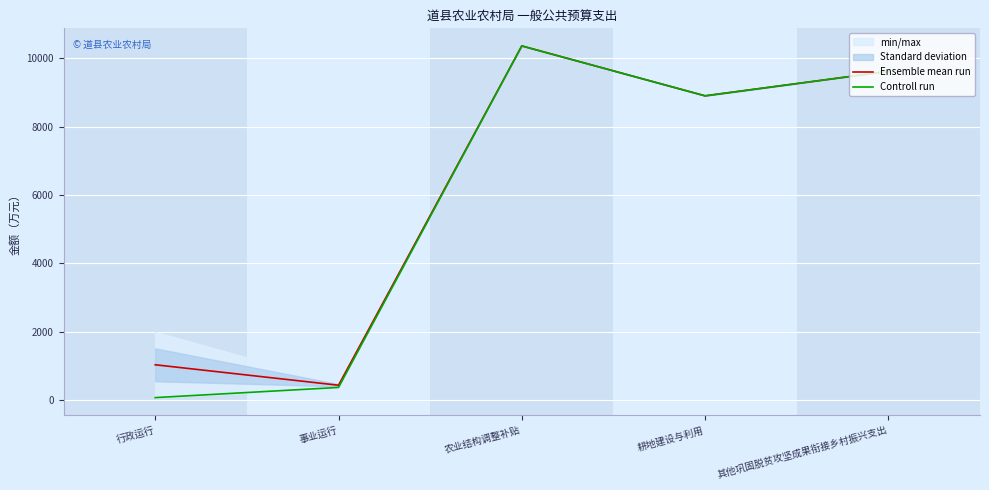

List the series in order of their overall mean, lowest first.

Controll run, Ensemble mean run